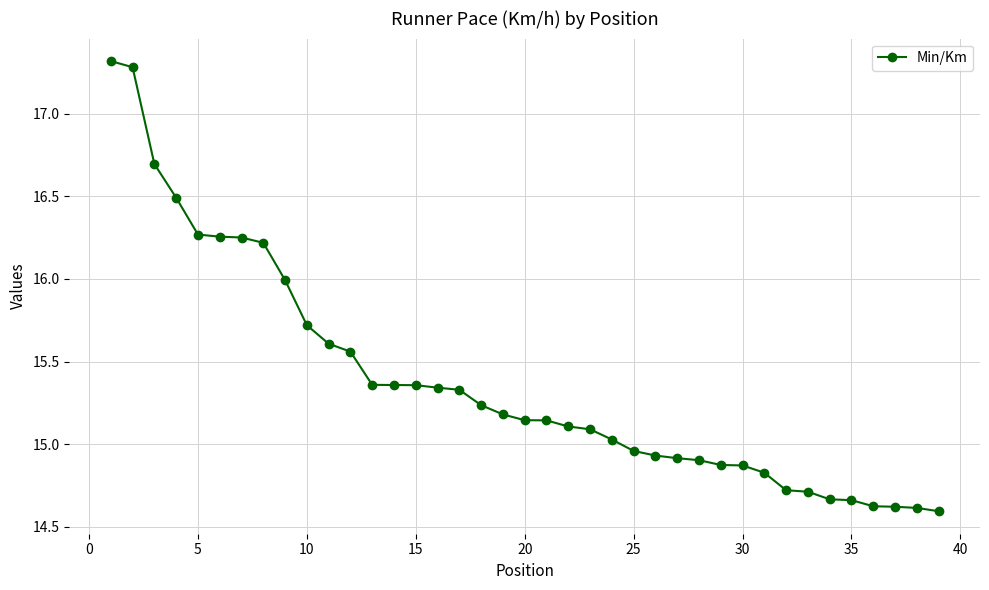

What is the greatest value displayed?

17.3